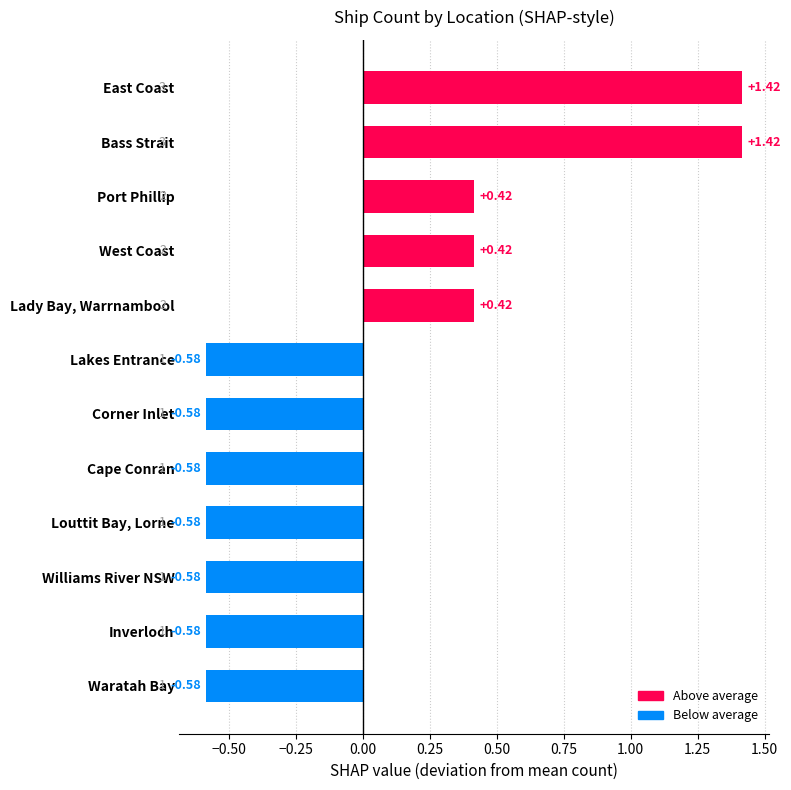

What is the difference between the second highest and minimum values?

2.0